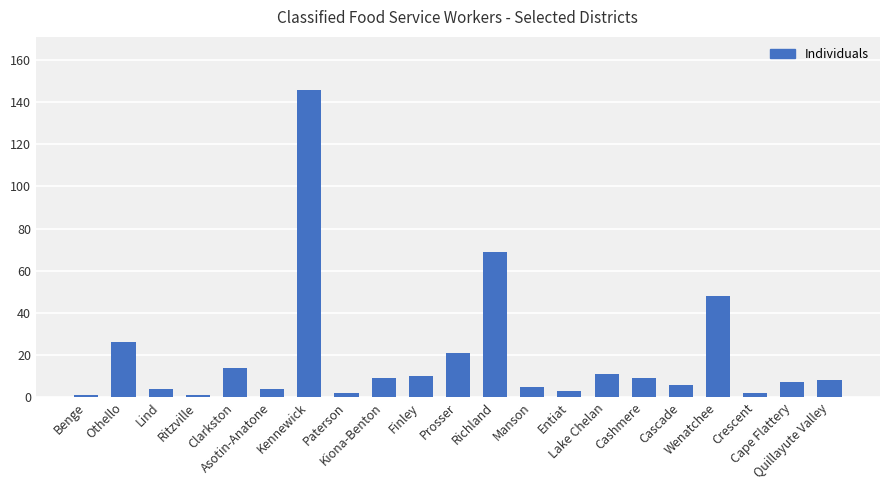

What is the label of the 14th bar from the left?

Entiat